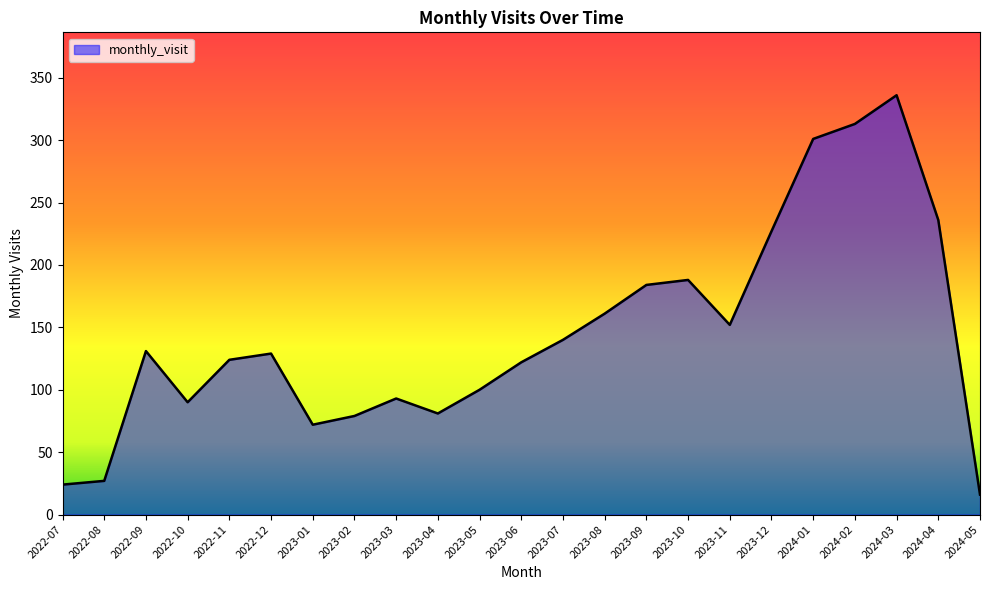

What is the difference between the second highest and second lowest values?

289